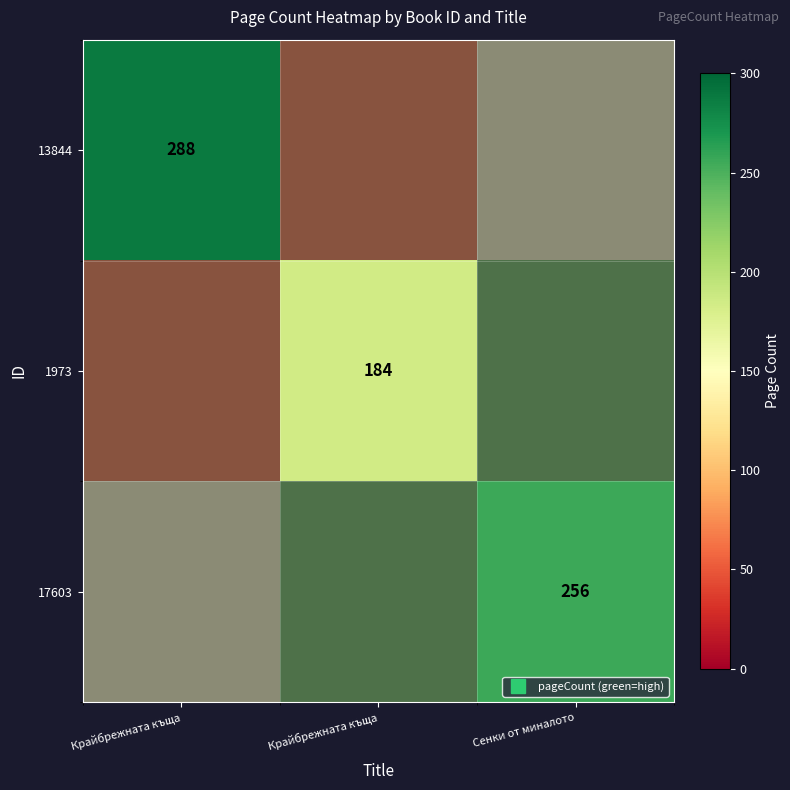

What is the minimum value shown in the chart?

184.0